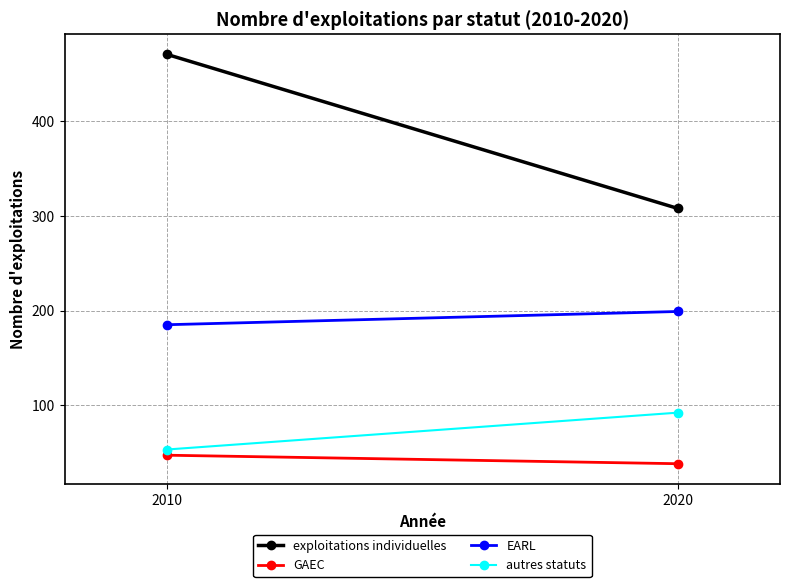

What is the difference between the highest and lowest values at 2010?

424